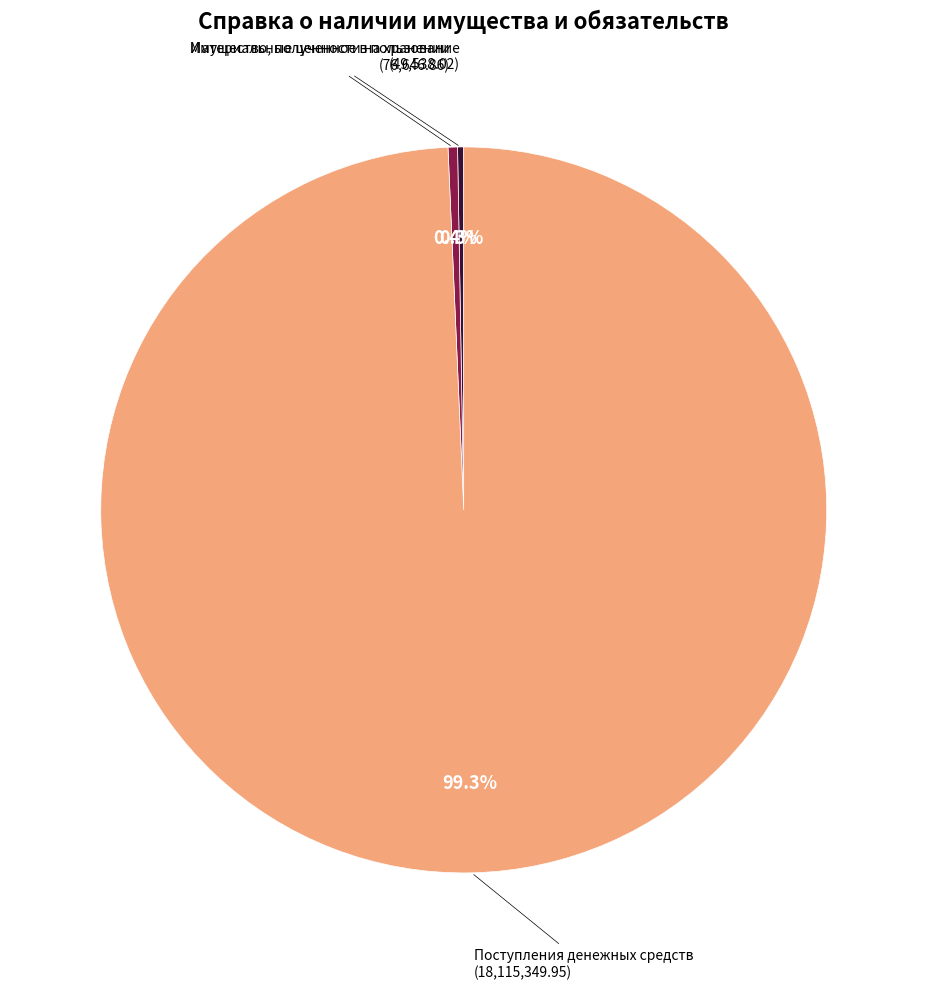

Does any single category account for the majority?

Yes